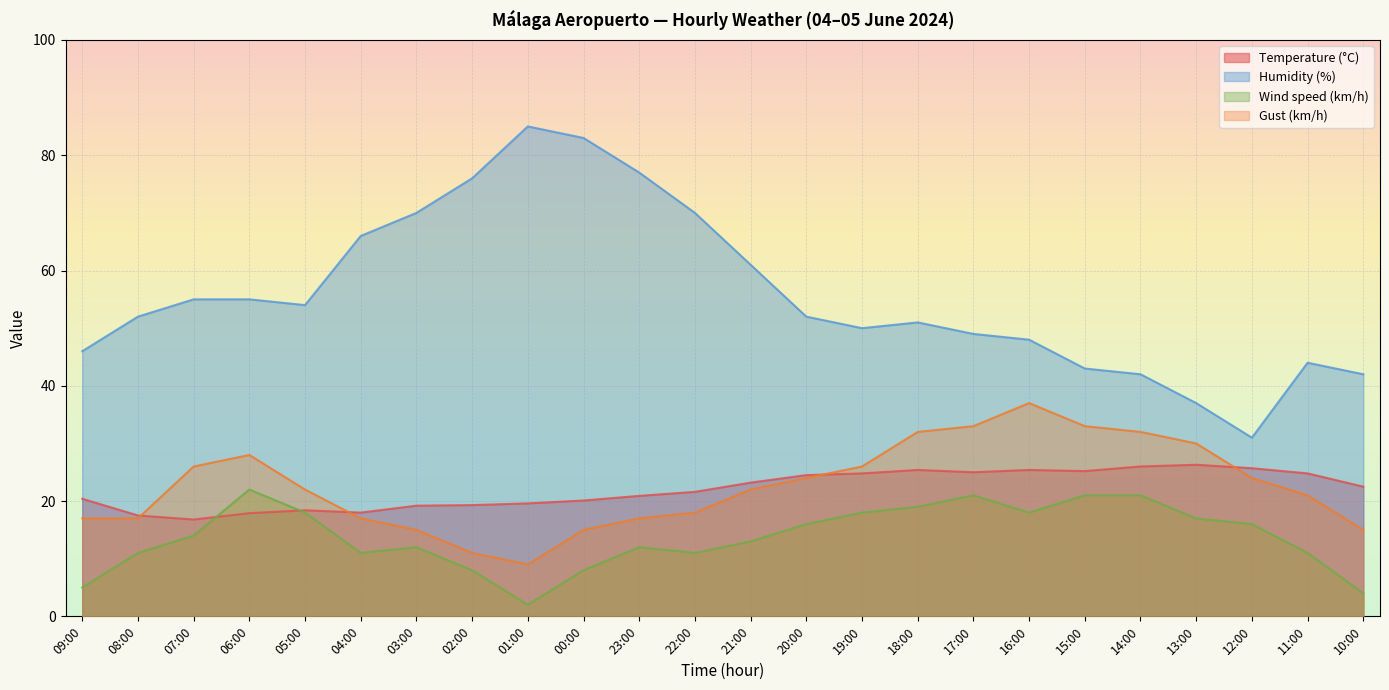

Which series has the widest spread of values?

Humidity (%)